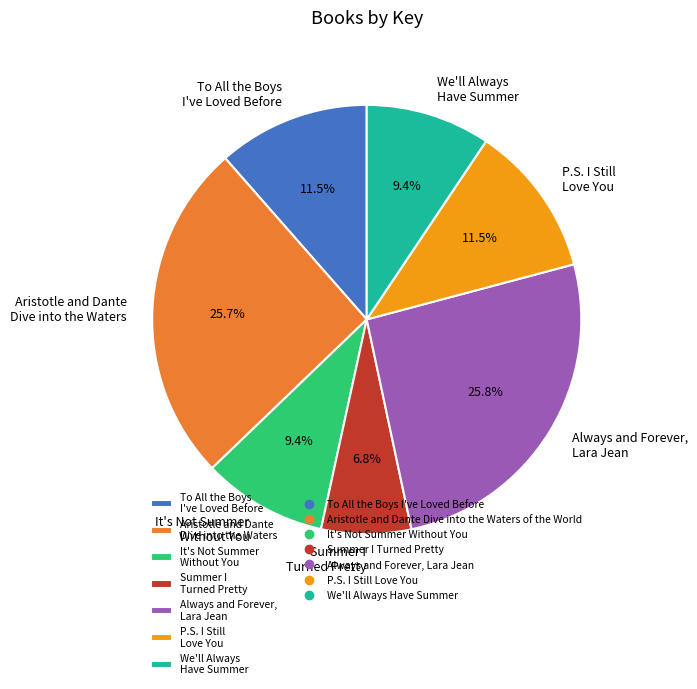

How many segments does this pie chart have?

7